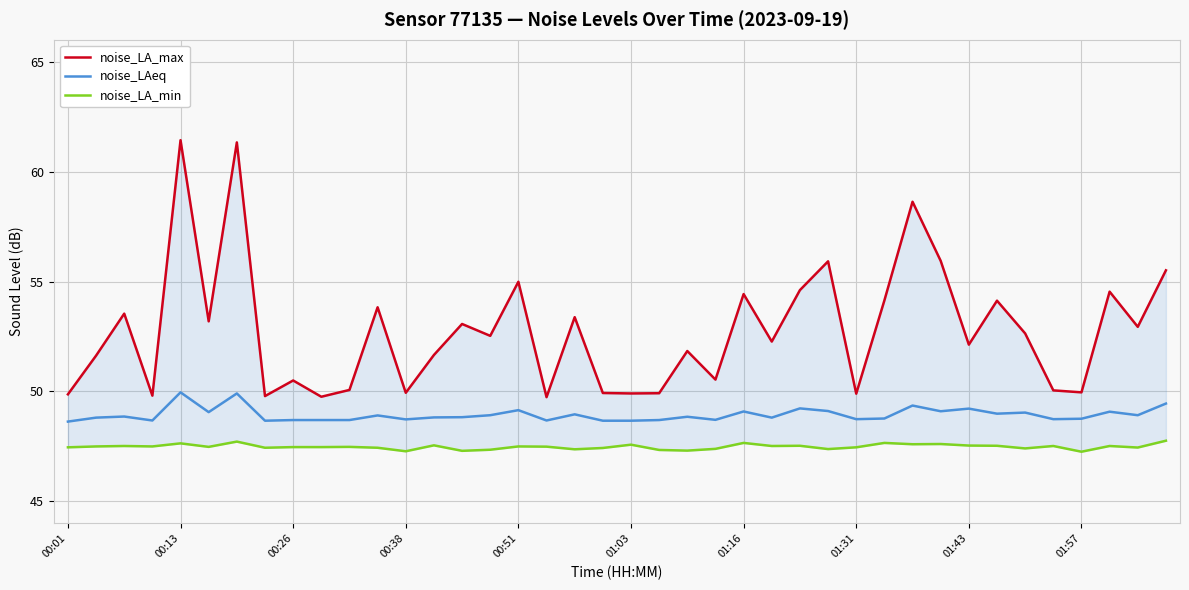

The value of noise_LA_min at 13 is 14.1. True or false?

False